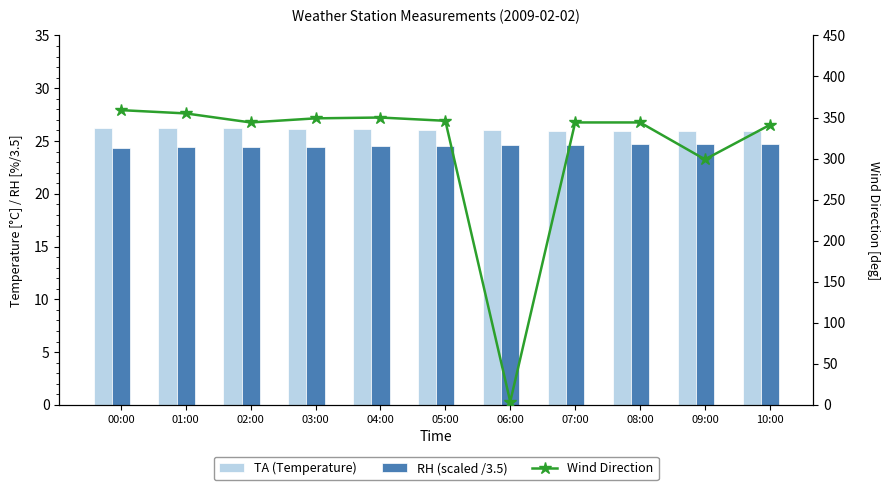

Which series has the largest total across all categories?

Wind Direction